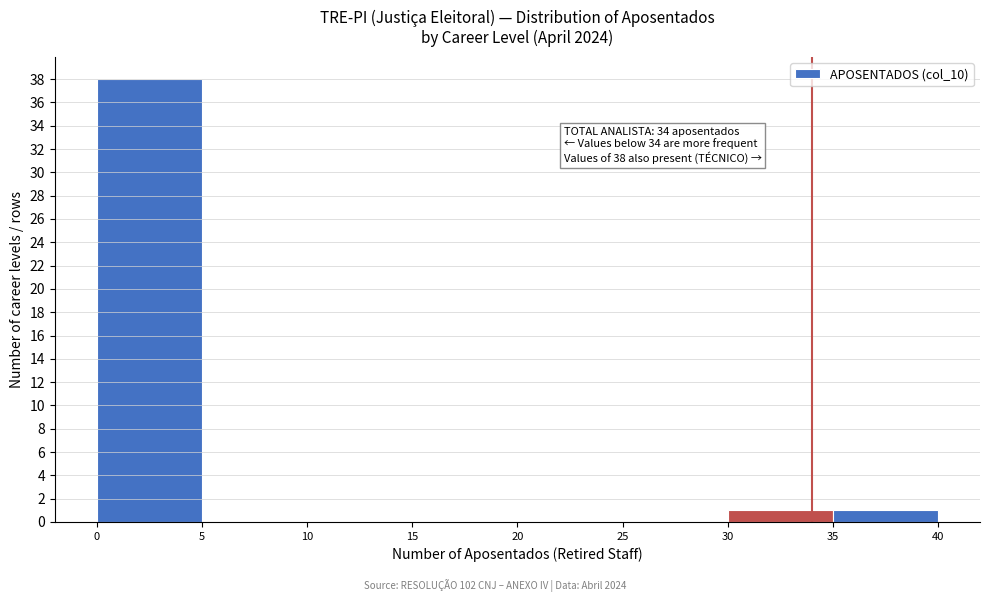

Which range on the x-axis has the tallest bar?

0 to 5